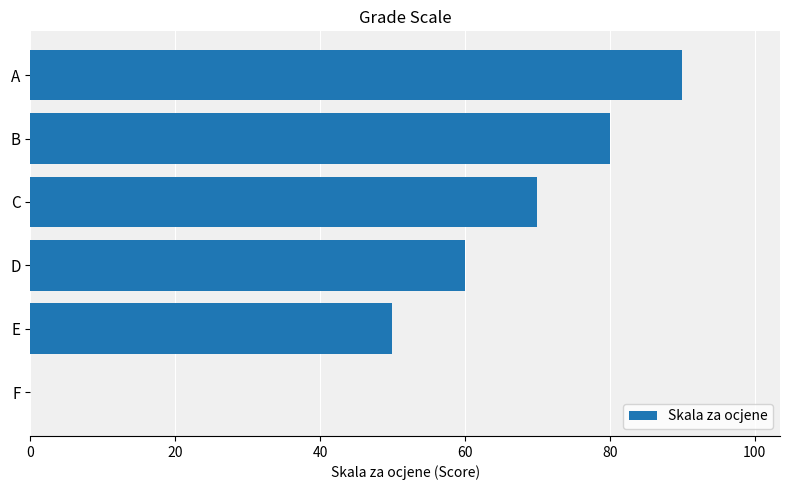

What is the greatest value displayed?

90